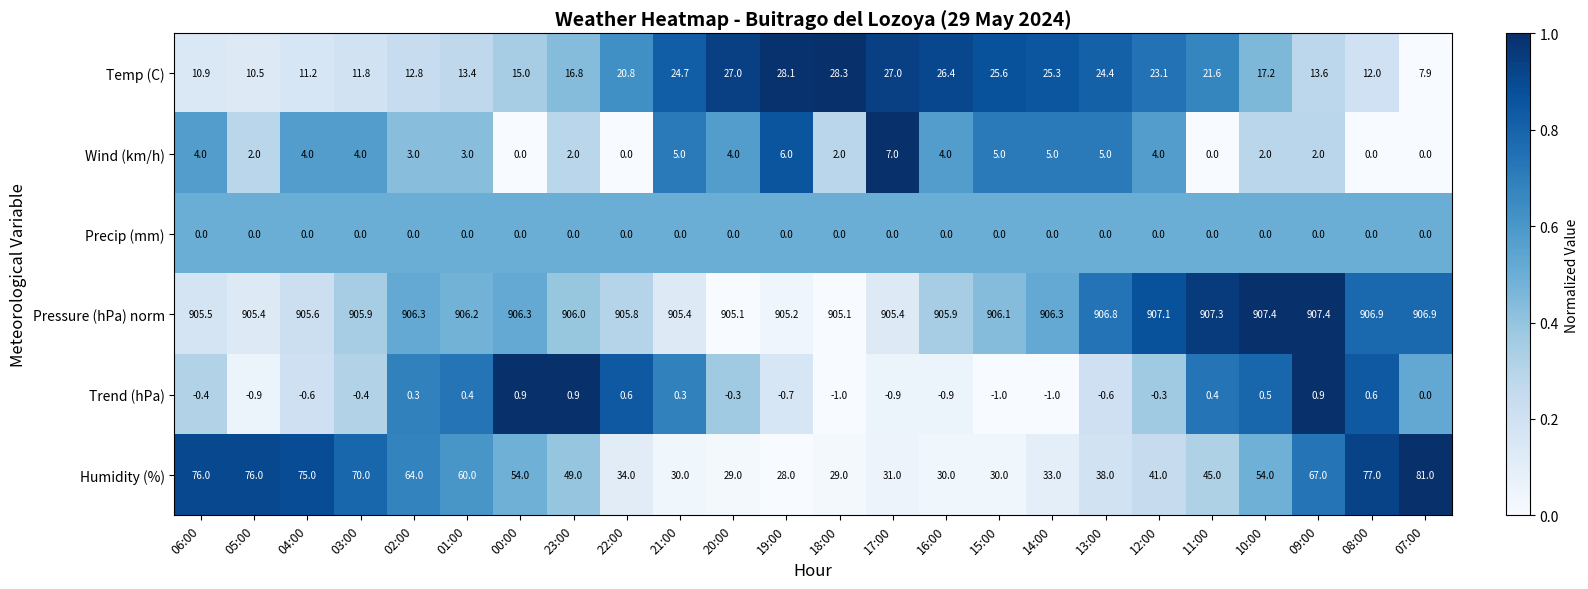

What is the sum of all Trend (hPa) values?

-3.2